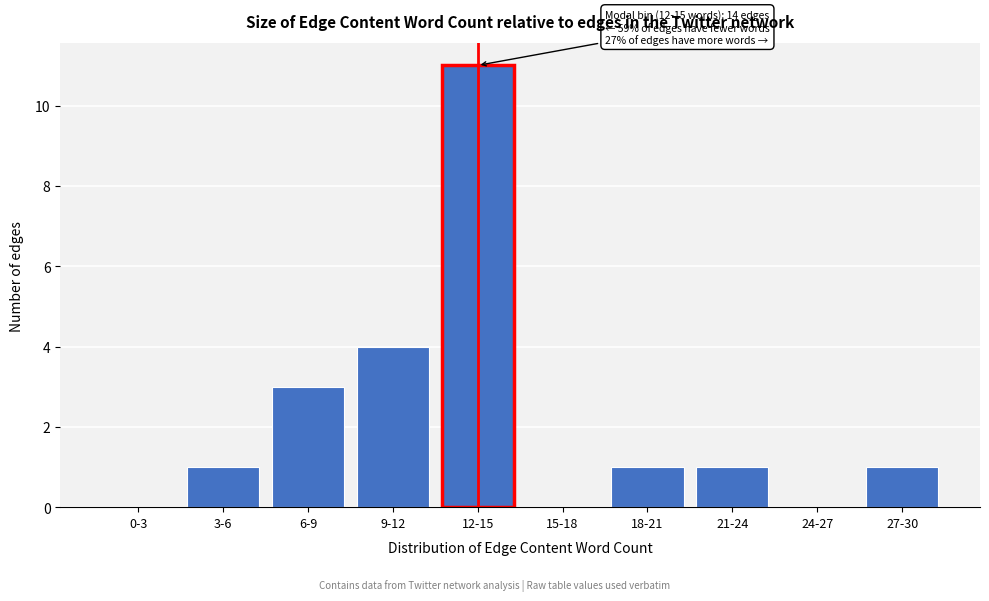

Reading right to left, what are all the values shown in this chart?

27-30=1	24-27=0	21-24=1	18-21=1	15-18=0	12-15=11	9-12=4	6-9=3	3-6=1	0-3=0